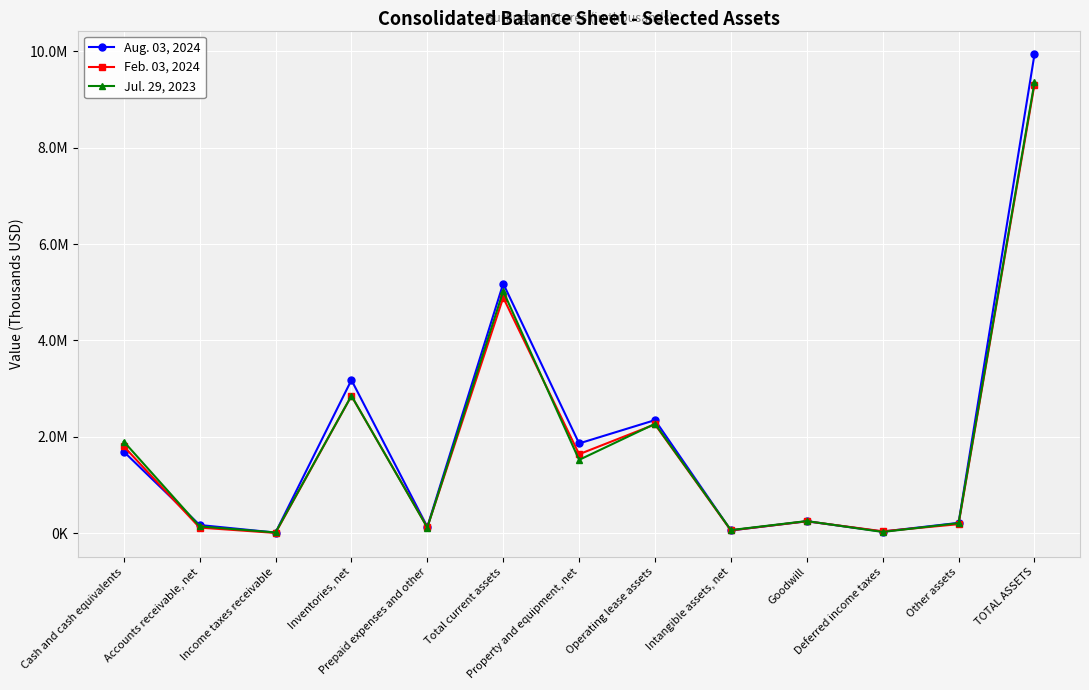

Reading left to right, list all the values displayed in this chart.

Aug. 03, 2024: 1691899	168495	11410	3178024	130707	5180535	1862206	2346020	56520	245857	31928	212893	9935959
Feb. 03, 2024: 1801220	114877	4108	2848797	121047	4890049	1638161	2257482	56663	245857	37846	185694	9311752
Jul. 29, 2023: 1901903	139842	13795	2851366	115138	5022044	1520678	2269101	62993	250503	24278	207767	9357364